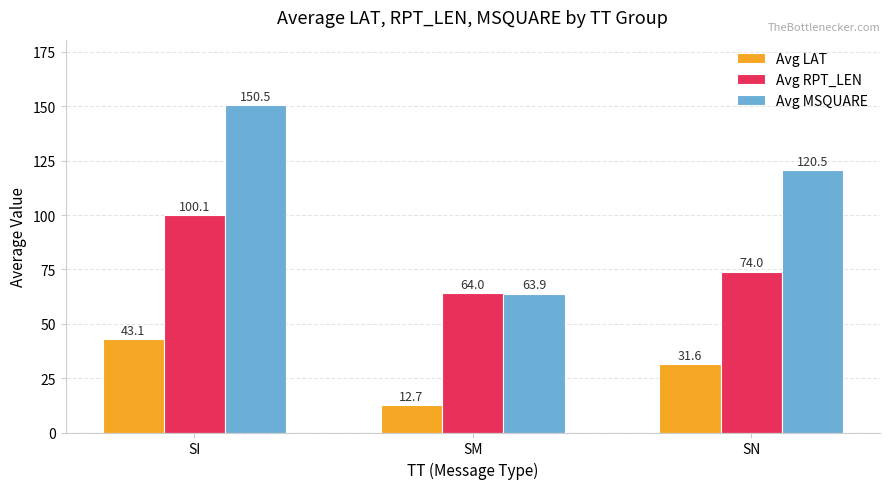

What is the difference between the second highest and minimum values in the Avg LAT series?

18.9